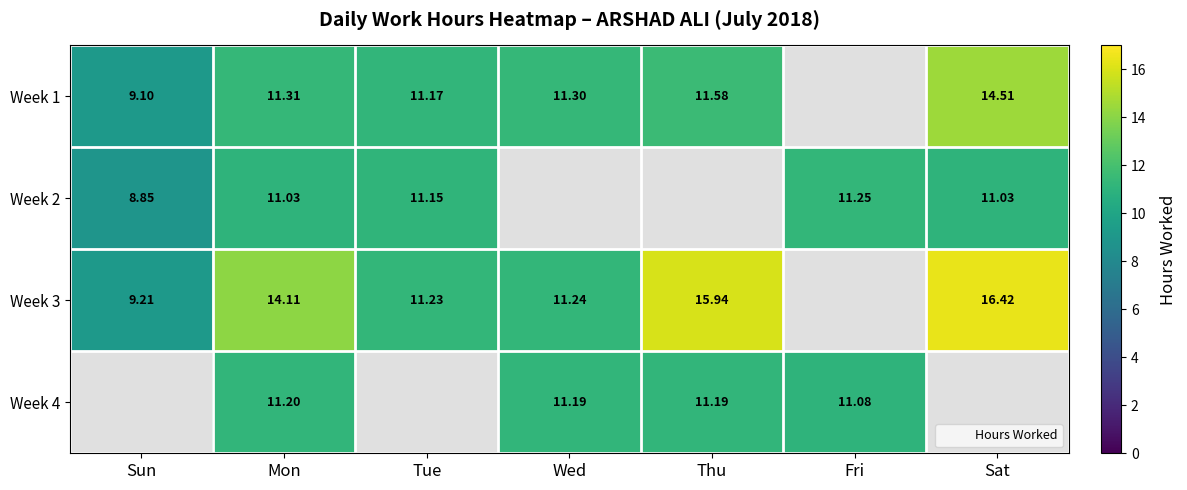

The Week 1 series shows 11.3 at Wed. True or false?

True